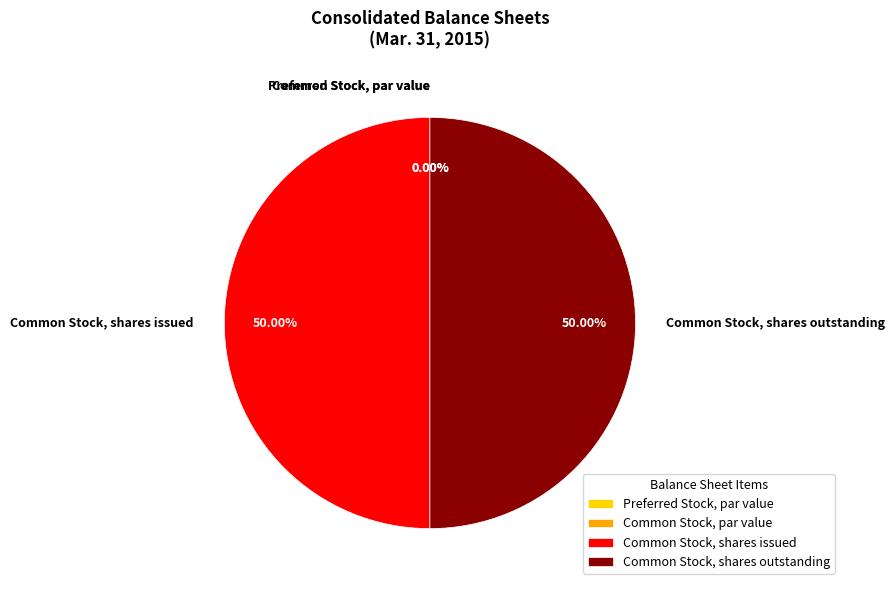

Which slice is the largest?

Common Stock shares issued